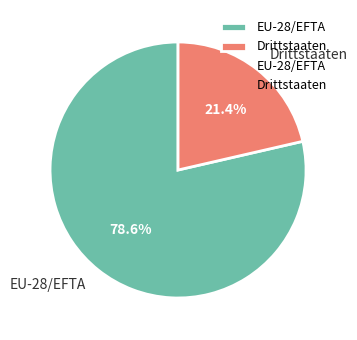

Count the number of slices in the pie.

2